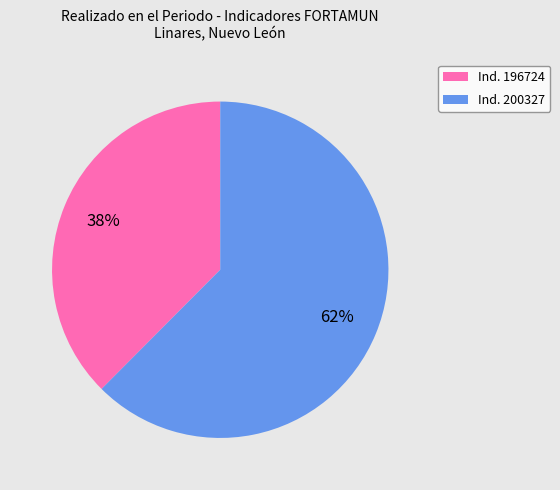

Between Ind. 196724 and Ind. 200327, which is larger?

Ind. 200327